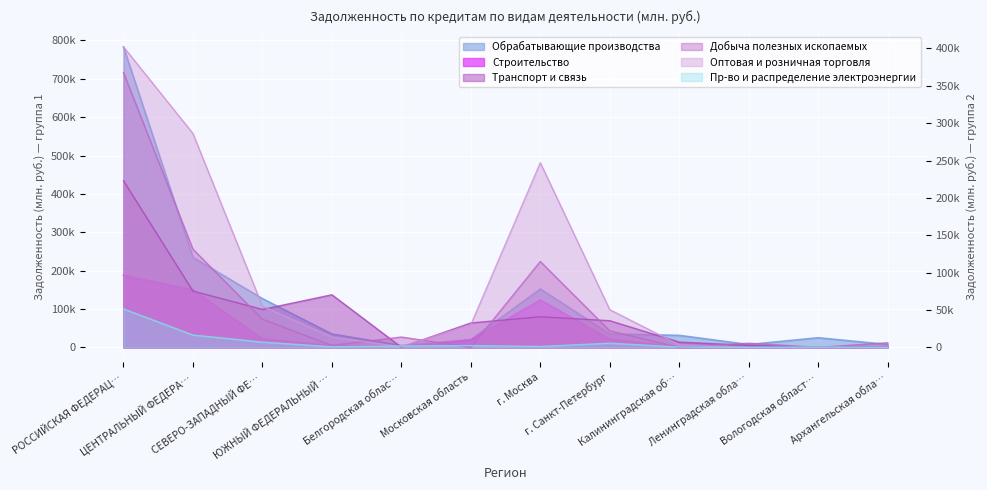

Where is the first local minimum for Пр-во и распределение электроэнергии?

ЮЖНЫЙ ФЕДЕРАЛЬНЫЙ …